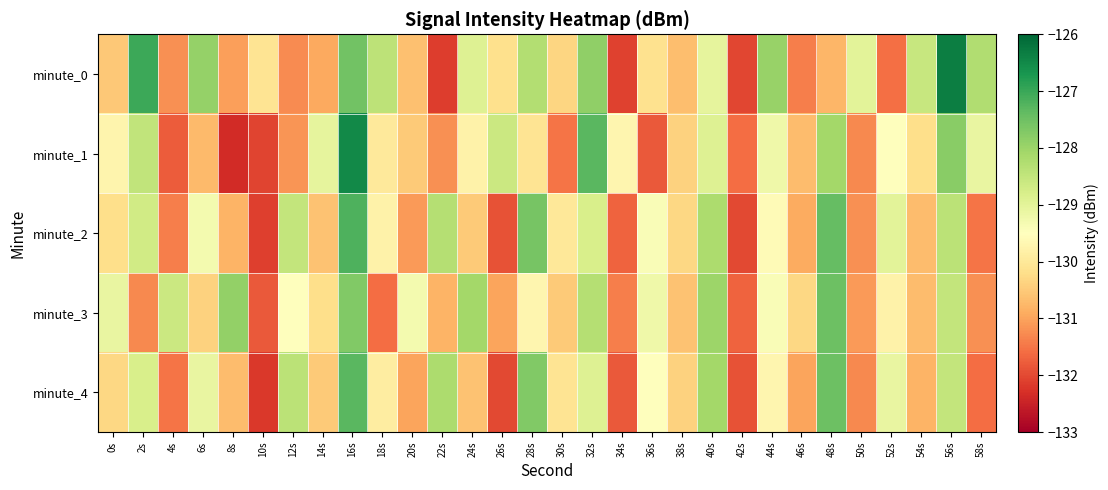

At how many categories does at least one series exceed -129?

19